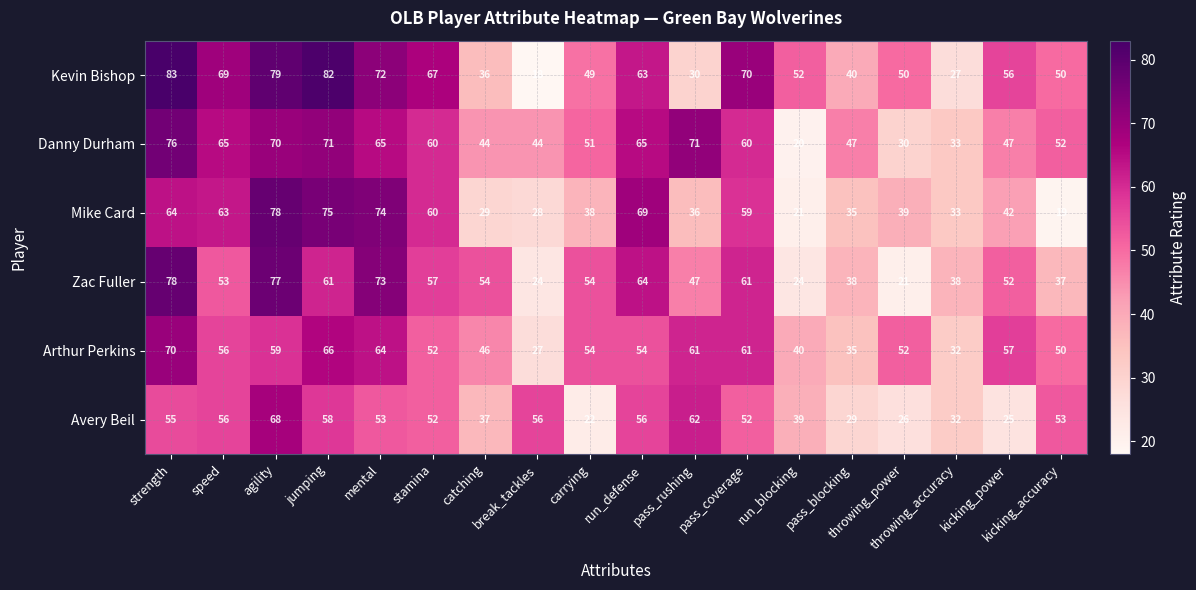

At how many categories does at least one series exceed 19?

18